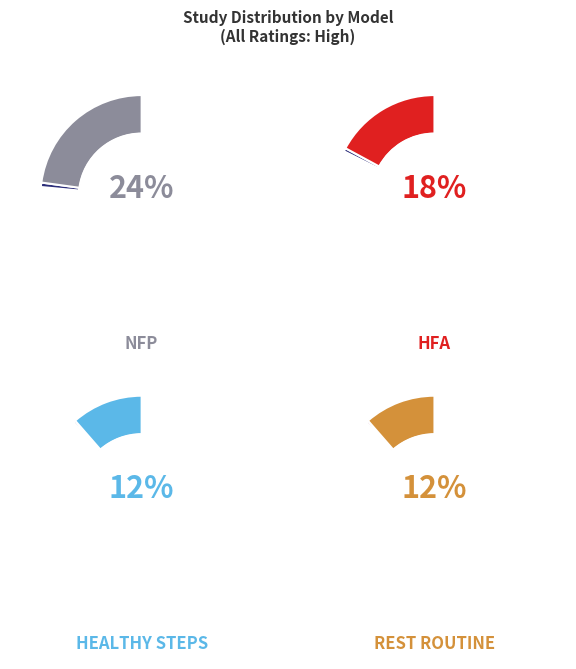

Is there a majority slice in this chart?

No